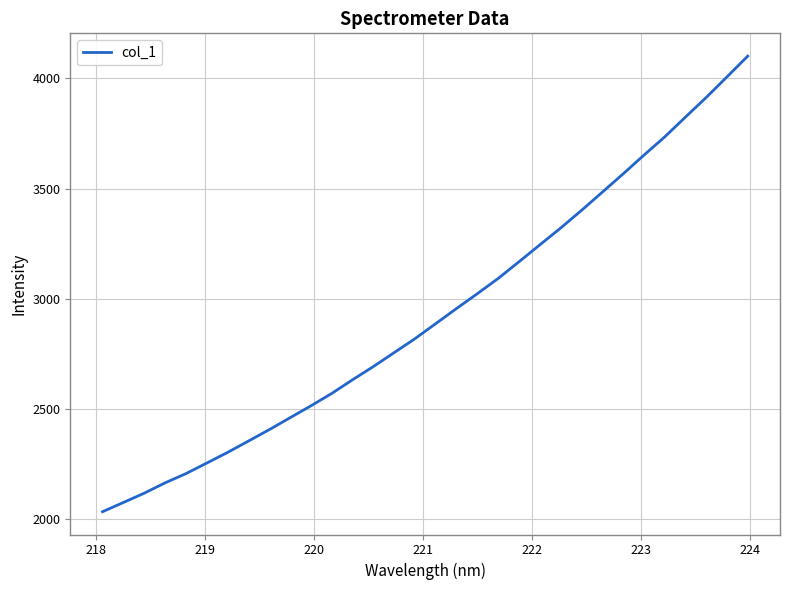

What is the smallest value displayed?

2034.8